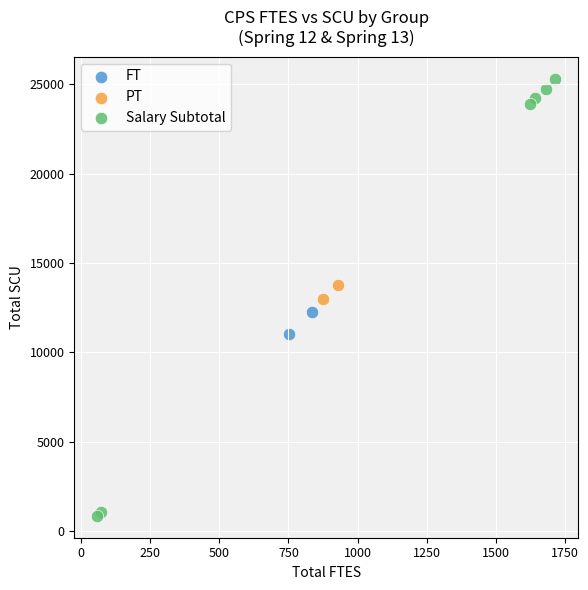

What are all the series names shown in the legend?

FT, PT, Salary Subtotal